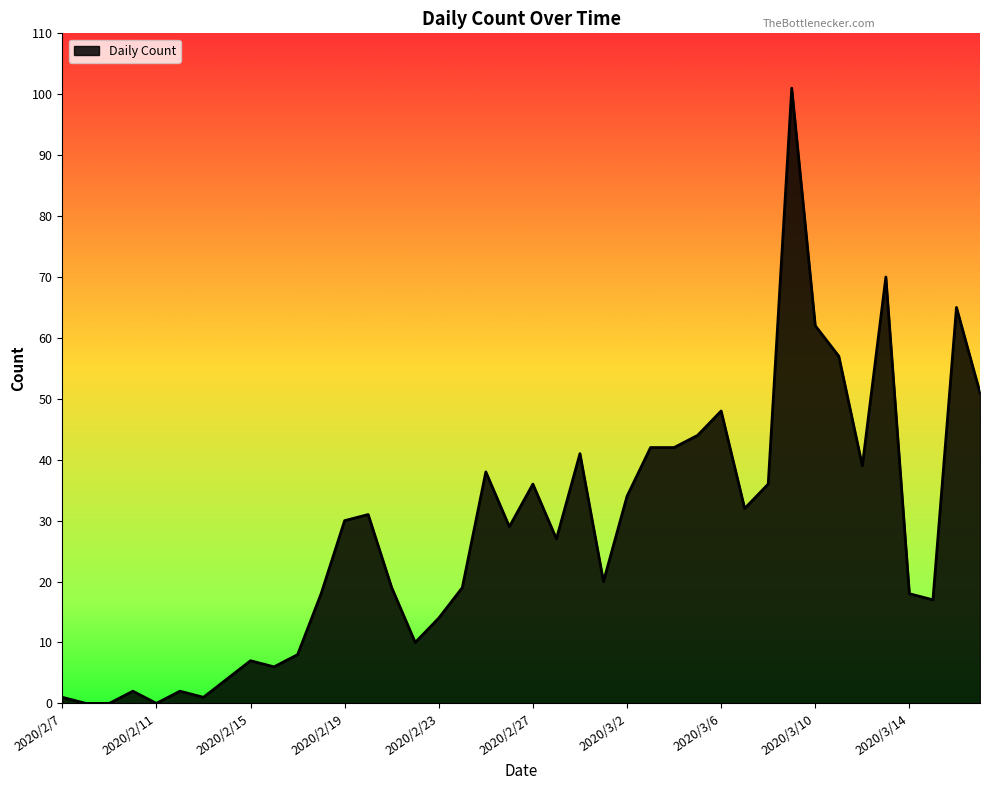

What is the greatest value displayed?

101